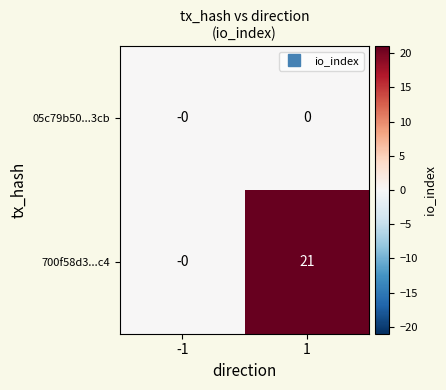

At how many categories does at least one series exceed 13?

1